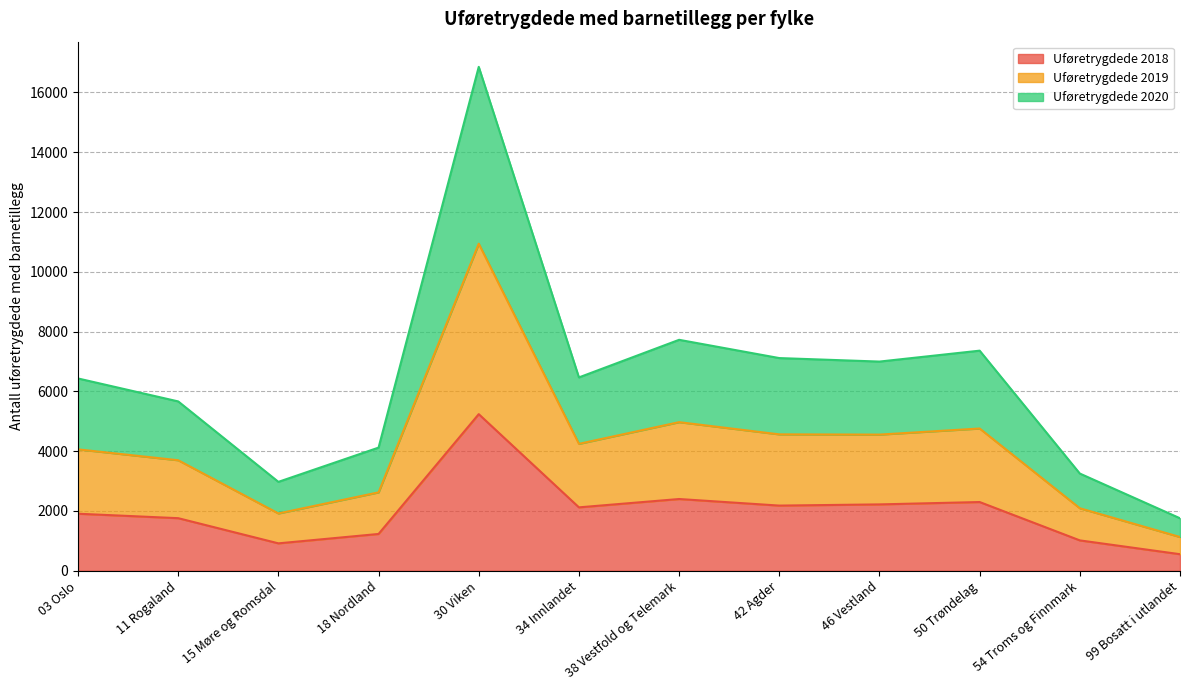

Does the chart have visible grid lines?

Yes